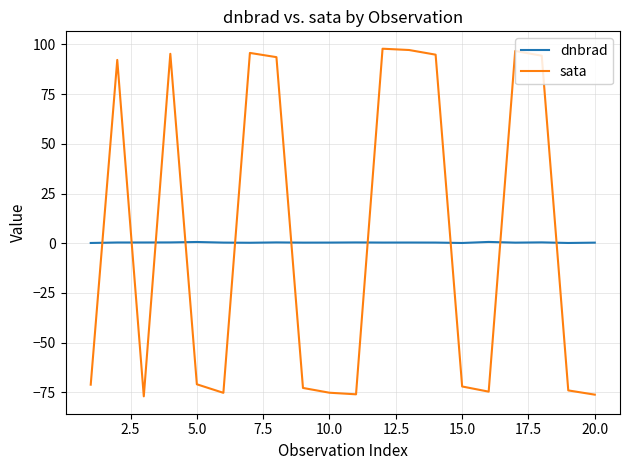

Does the chart have visible grid lines?

Yes